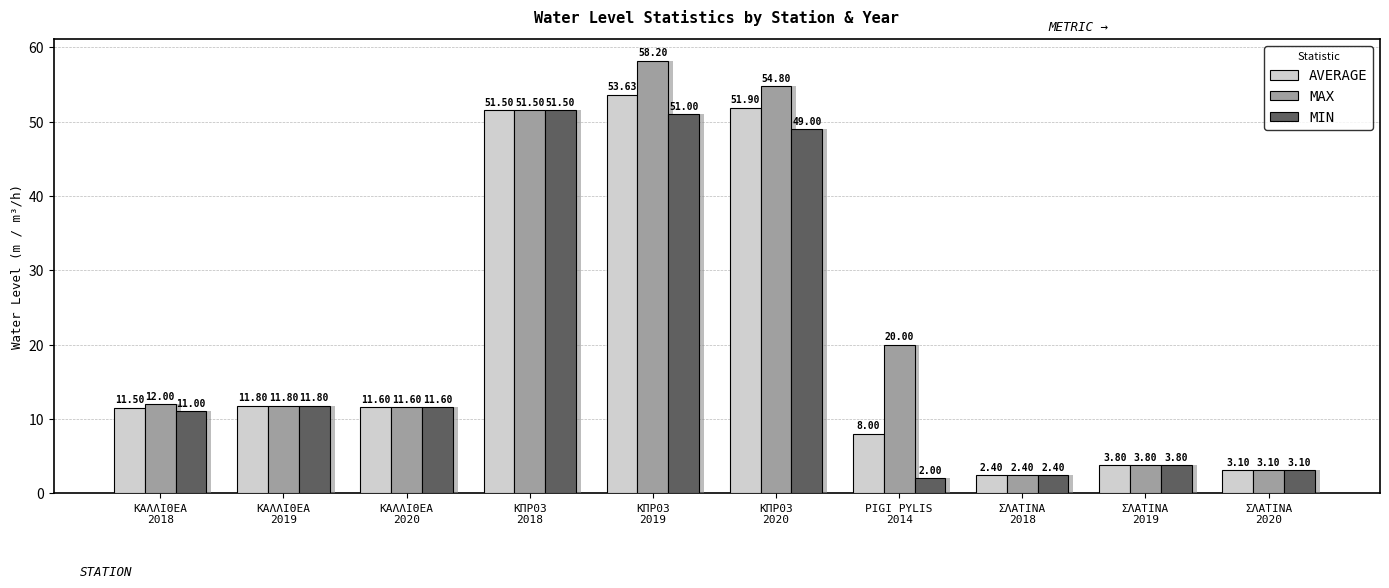

The value of MAX at ΚΠΡ03
2018 is 51.5. True or false?

True